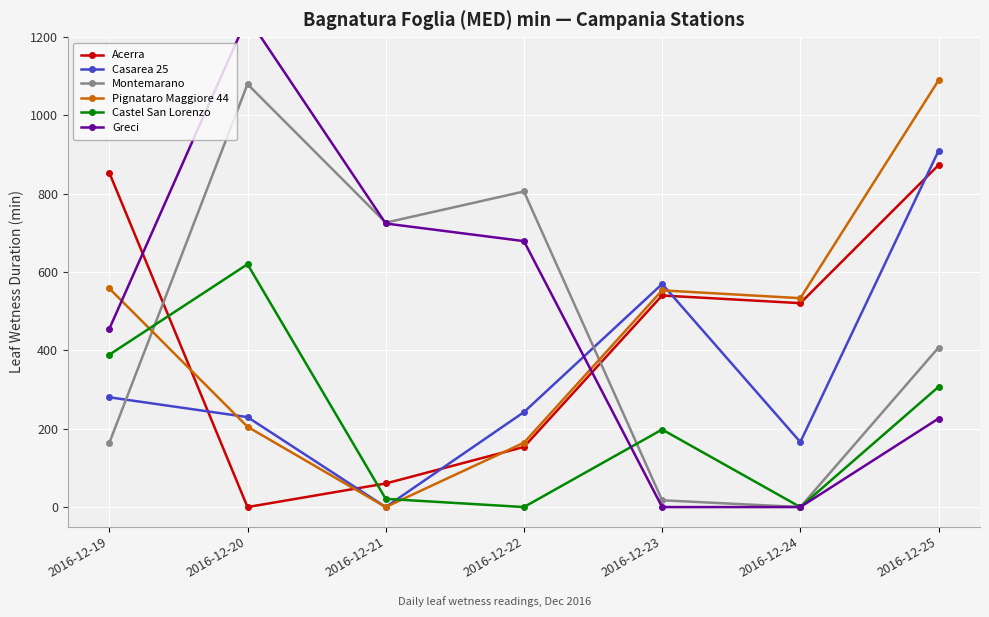

The Casarea 25 series shows 280.3 at 2016-12-19. True or false?

True